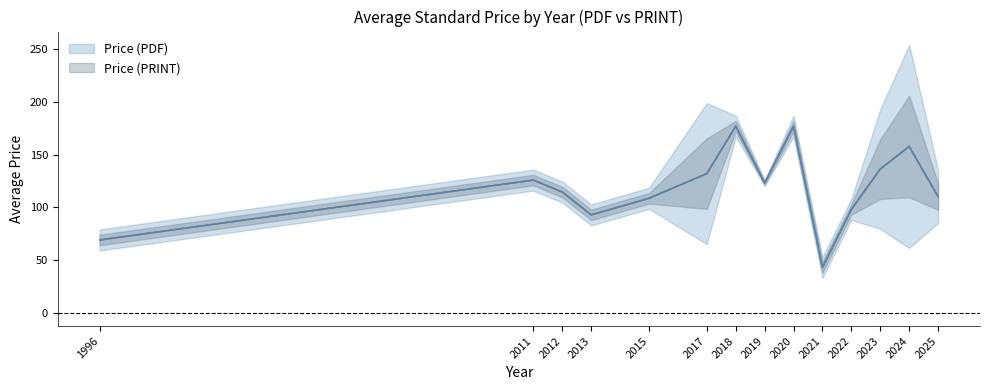

Is this an area chart (filled region under the line)?

No